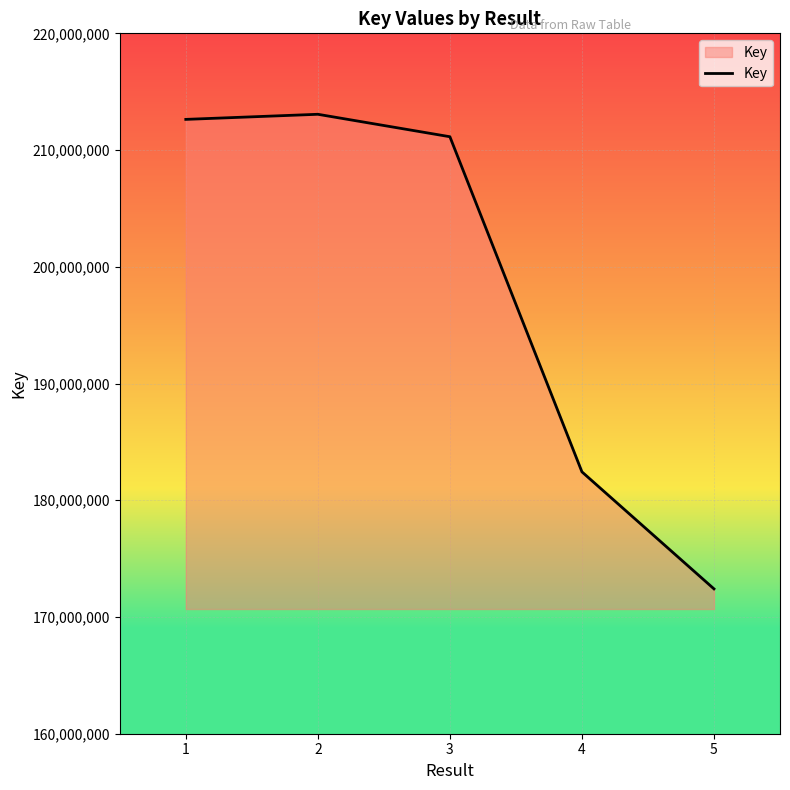

True or false: the data has more than 1 interior local peaks.

False